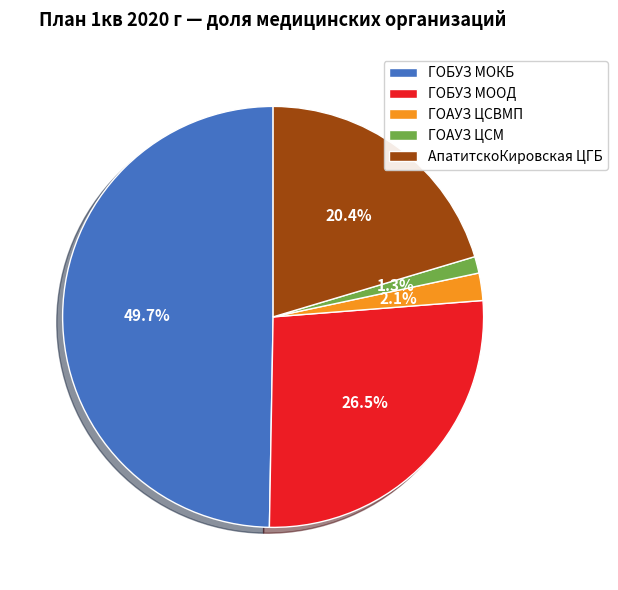

How many segments does this pie chart have?

5